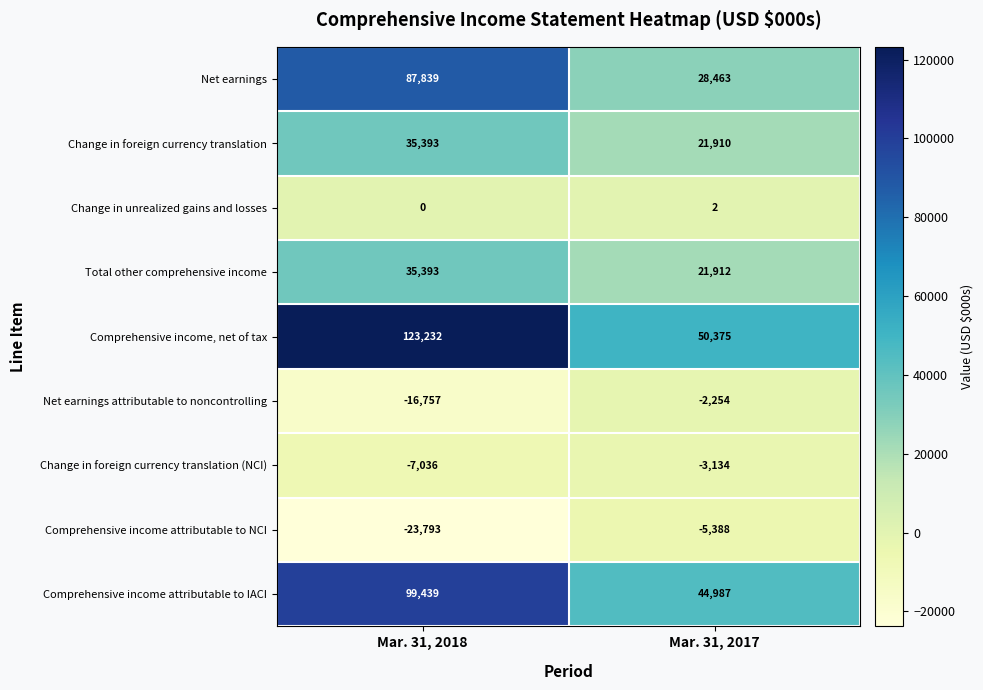

Reading left to right, transcribe all the data shown in this chart.

Net earnings: Mar. 31, 2018=87839	Mar. 31, 2017=28463
Change in foreign currency translation: Mar. 31, 2018=35393	Mar. 31, 2017=21910
Change in unrealized gains and losses: Mar. 31, 2018=0	Mar. 31, 2017=2
Total other comprehensive income: Mar. 31, 2018=35393	Mar. 31, 2017=21912
Comprehensive income, net of tax: Mar. 31, 2018=123232	Mar. 31, 2017=50375
Net earnings attributable to noncontrolling: Mar. 31, 2018=-16757	Mar. 31, 2017=-2254
Change in foreign currency translation (NCI): Mar. 31, 2018=-7036	Mar. 31, 2017=-3134
Comprehensive income attributable to NCI: Mar. 31, 2018=-23793	Mar. 31, 2017=-5388
Comprehensive income attributable to IACI: Mar. 31, 2018=99439	Mar. 31, 2017=44987